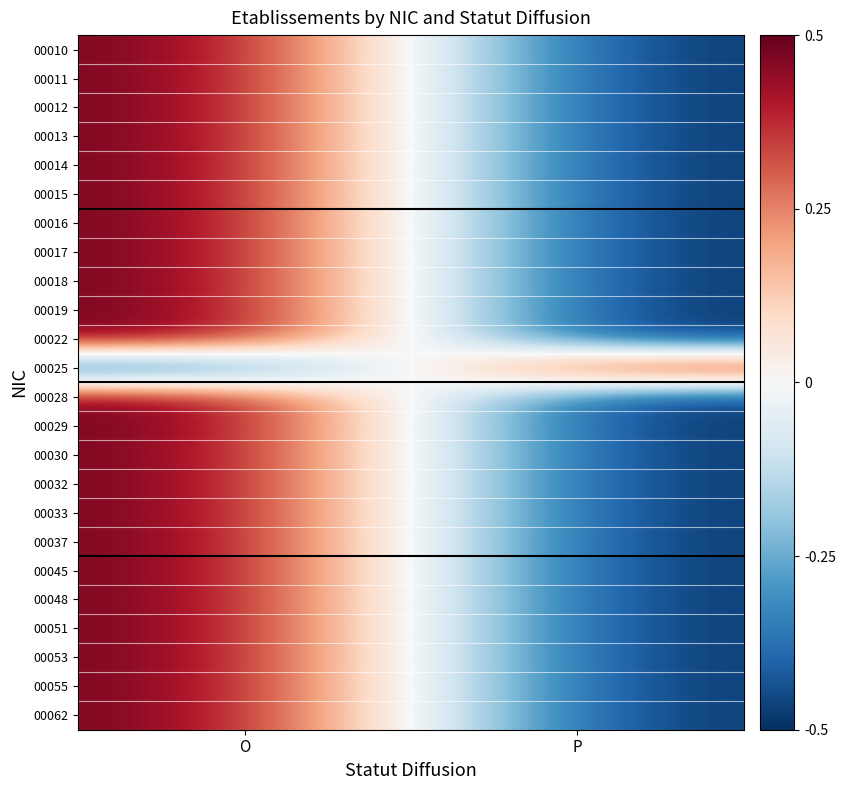

Reading left to right, list all the values displayed in this chart.

00010: O=0.5	P=-0.5
00011: O=0.5	P=-0.5
00012: O=0.5	P=-0.5
00013: O=0.5	P=-0.5
00014: O=0.5	P=-0.5
00015: O=0.5	P=-0.5
00016: O=0.5	P=-0.5
00017: O=0.5	P=-0.5
00018: O=0.5	P=-0.5
00019: O=0.5	P=-0.5
00022: O=0.5	P=-0.5
00025: O=-0.5	P=0.5
00028: O=0.5	P=-0.5
00029: O=0.5	P=-0.5
00030: O=0.5	P=-0.5
00032: O=0.5	P=-0.5
00033: O=0.5	P=-0.5
00037: O=0.5	P=-0.5
00045: O=0.5	P=-0.5
00048: O=0.5	P=-0.5
00051: O=0.5	P=-0.5
00053: O=0.5	P=-0.5
00055: O=0.5	P=-0.5
00062: O=0.5	P=-0.5